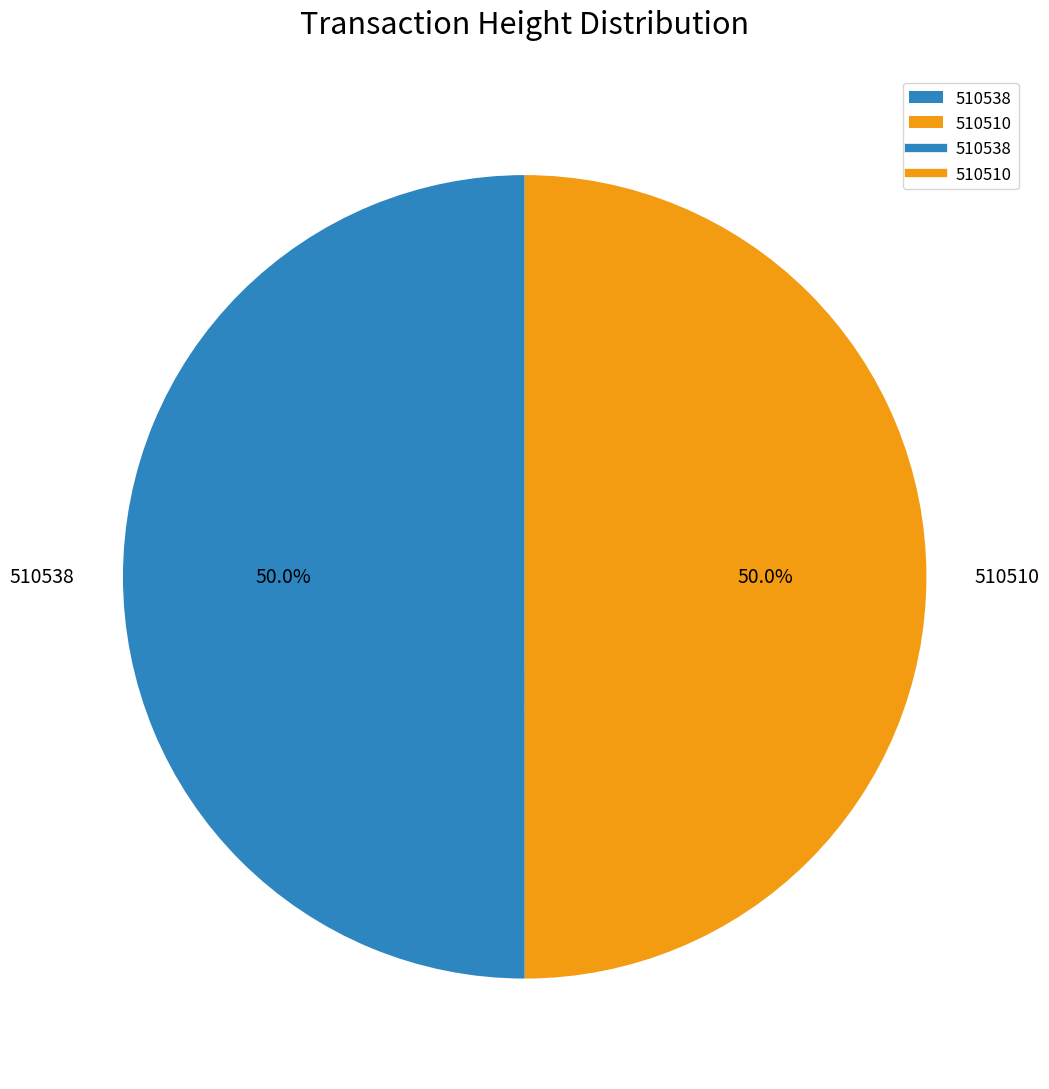

What is the ratio of the value at 510510 to the value at 510538?

1.0